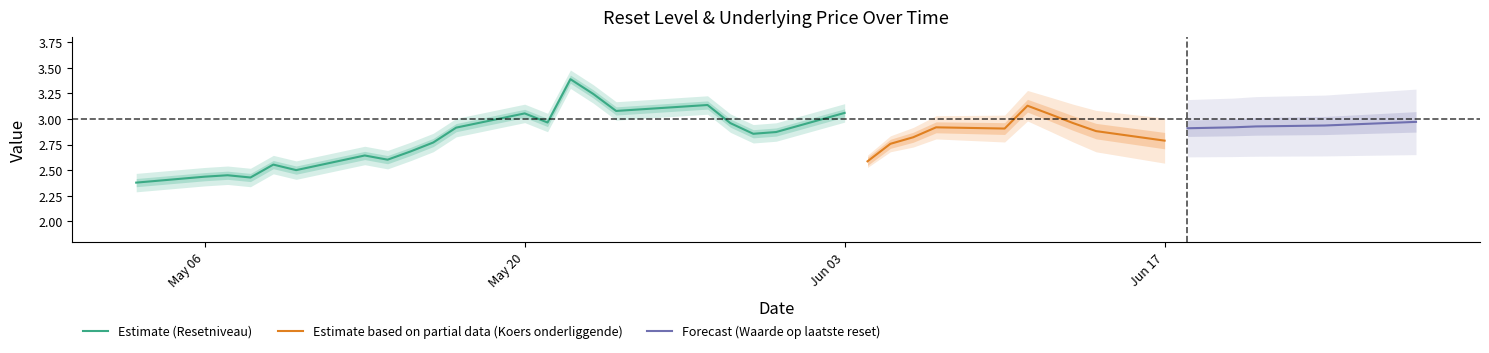

What is the maximum value for Estimate (Resetniveau)?

3.4